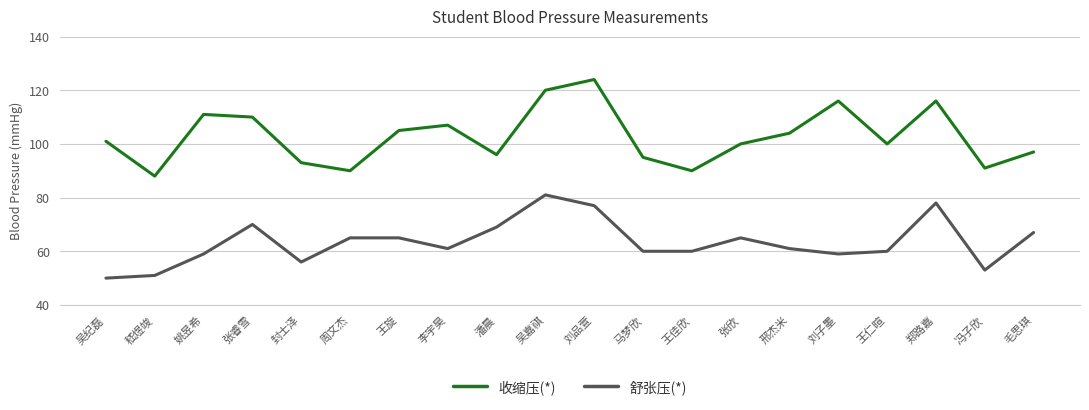

True or false: 收缩压(*) has more than 1 interior local peaks.

True